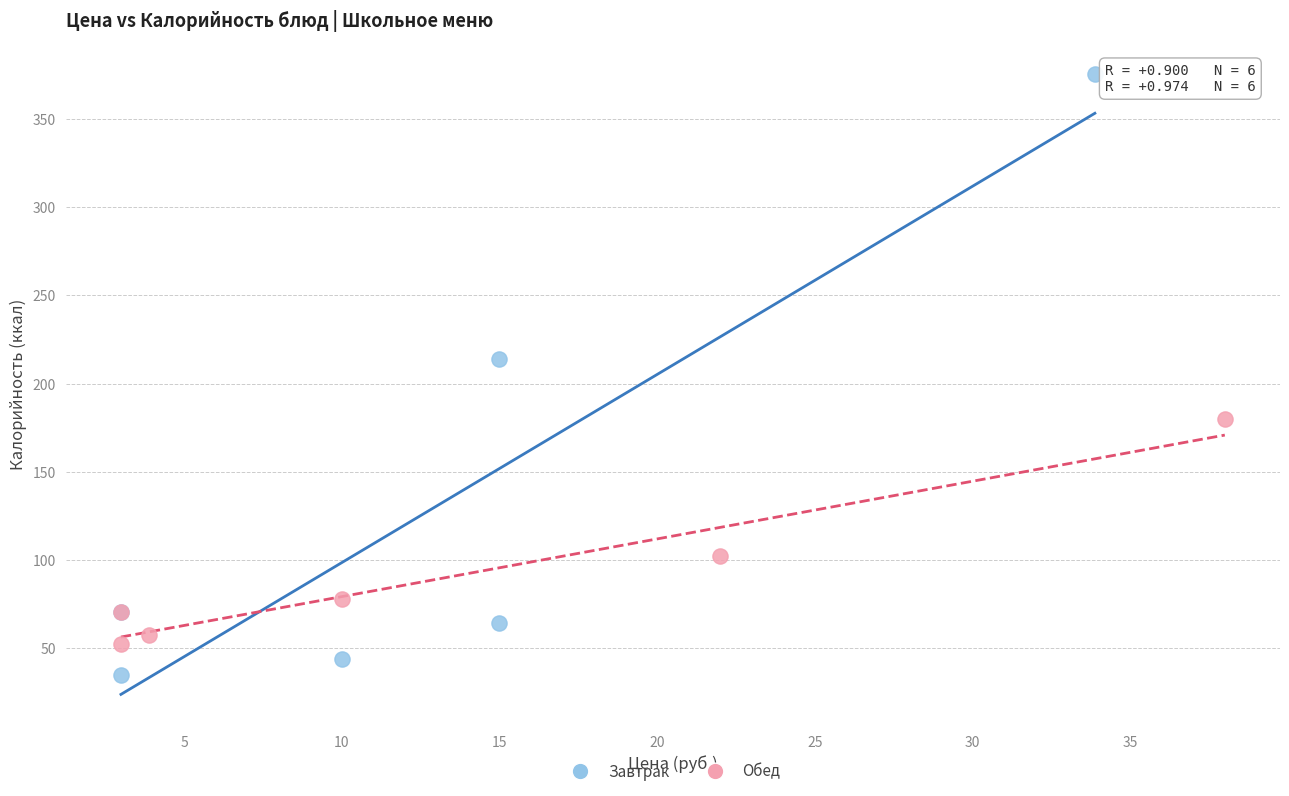

Which series reaches the maximum Y coordinate?

Завтрак